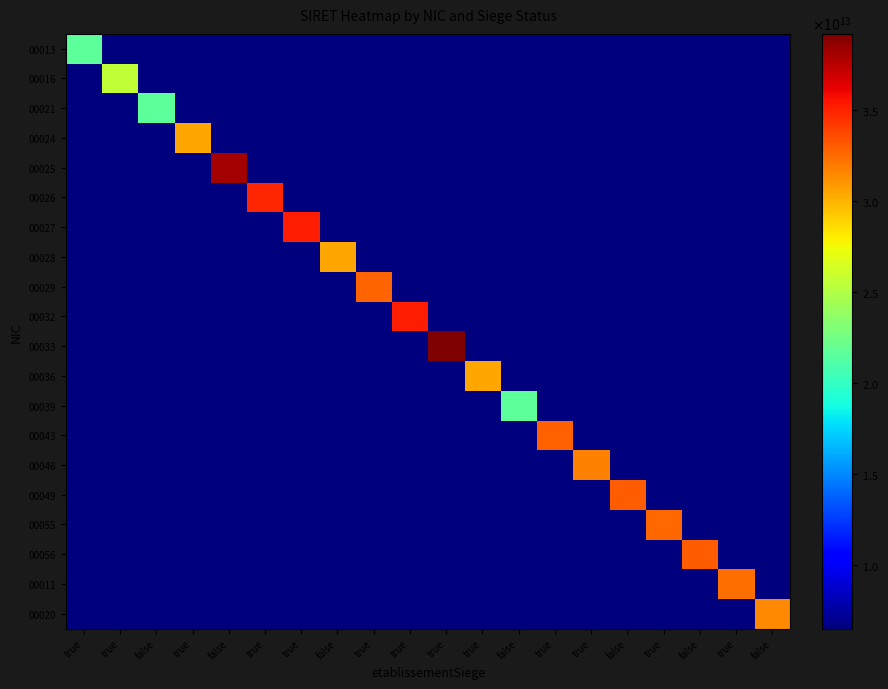

Reading right to left, what are all the values shown in this chart?

00013: false=6489071940003.9	true=6489071940003.9	false=6489071940003.9	true=6489071940003.9	false=6489071940003.9	true=6489071940003.9	true=6489071940003.9	false=6489071940003.9	true=6489071940003.9	true=6489071940003.9	true=6489071940003.9	true=6489071940003.9	false=6489071940003.9	true=6489071940003.9	true=6489071940003.9	false=6489071940003.9	true=6489071940003.9	false=6489071940003.9	true=6489071940003.9	true=21630239800013.0
00016: false=6489071940003.9	true=6489071940003.9	false=6489071940003.9	true=6489071940003.9	false=6489071940003.9	true=6489071940003.9	true=6489071940003.9	false=6489071940003.9	true=6489071940003.9	true=6489071940003.9	true=6489071940003.9	true=6489071940003.9	false=6489071940003.9	true=6489071940003.9	true=6489071940003.9	false=6489071940003.9	true=6489071940003.9	false=6489071940003.9	true=25630174800016.0	true=6489071940003.9
00021: false=6489071940003.9	true=6489071940003.9	false=6489071940003.9	true=6489071940003.9	false=6489071940003.9	true=6489071940003.9	true=6489071940003.9	false=6489071940003.9	true=6489071940003.9	true=6489071940003.9	true=6489071940003.9	true=6489071940003.9	false=6489071940003.9	true=6489071940003.9	true=6489071940003.9	false=6489071940003.9	true=6489071940003.9	false=21630239800021.0	true=6489071940003.9	true=6489071940003.9
00024: false=6489071940003.9	true=6489071940003.9	false=6489071940003.9	true=6489071940003.9	false=6489071940003.9	true=6489071940003.9	true=6489071940003.9	false=6489071940003.9	true=6489071940003.9	true=6489071940003.9	true=6489071940003.9	true=6489071940003.9	false=6489071940003.9	true=6489071940003.9	true=6489071940003.9	false=6489071940003.9	true=30481232400024.0	false=6489071940003.9	true=6489071940003.9	true=6489071940003.9
00025: false=6489071940003.9	true=6489071940003.9	false=6489071940003.9	true=6489071940003.9	false=6489071940003.9	true=6489071940003.9	true=6489071940003.9	false=6489071940003.9	true=6489071940003.9	true=6489071940003.9	true=6489071940003.9	true=6489071940003.9	false=6489071940003.9	true=6489071940003.9	true=6489071940003.9	false=38117723700025.0	true=6489071940003.9	false=6489071940003.9	true=6489071940003.9	true=6489071940003.9
00026: false=6489071940003.9	true=6489071940003.9	false=6489071940003.9	true=6489071940003.9	false=6489071940003.9	true=6489071940003.9	true=6489071940003.9	false=6489071940003.9	true=6489071940003.9	true=6489071940003.9	true=6489071940003.9	true=6489071940003.9	false=6489071940003.9	true=6489071940003.9	true=34895265600026.0	false=6489071940003.9	true=6489071940003.9	false=6489071940003.9	true=6489071940003.9	true=6489071940003.9
00027: false=6489071940003.9	true=6489071940003.9	false=6489071940003.9	true=6489071940003.9	false=6489071940003.9	true=6489071940003.9	true=6489071940003.9	false=6489071940003.9	true=6489071940003.9	true=6489071940003.9	true=6489071940003.9	true=6489071940003.9	false=6489071940003.9	true=35128036700027.0	true=6489071940003.9	false=6489071940003.9	true=6489071940003.9	false=6489071940003.9	true=6489071940003.9	true=6489071940003.9
00028: false=6489071940003.9	true=6489071940003.9	false=6489071940003.9	true=6489071940003.9	false=6489071940003.9	true=6489071940003.9	true=6489071940003.9	false=6489071940003.9	true=6489071940003.9	true=6489071940003.9	true=6489071940003.9	true=6489071940003.9	false=30417288500028.0	true=6489071940003.9	true=6489071940003.9	false=6489071940003.9	true=6489071940003.9	false=6489071940003.9	true=6489071940003.9	true=6489071940003.9
00029: false=6489071940003.9	true=6489071940003.9	false=6489071940003.9	true=6489071940003.9	false=6489071940003.9	true=6489071940003.9	true=6489071940003.9	false=6489071940003.9	true=6489071940003.9	true=6489071940003.9	true=6489071940003.9	true=32769046700029.0	false=6489071940003.9	true=6489071940003.9	true=6489071940003.9	false=6489071940003.9	true=6489071940003.9	false=6489071940003.9	true=6489071940003.9	true=6489071940003.9
00032: false=6489071940003.9	true=6489071940003.9	false=6489071940003.9	true=6489071940003.9	false=6489071940003.9	true=6489071940003.9	true=6489071940003.9	false=6489071940003.9	true=6489071940003.9	true=6489071940003.9	true=35202667800032.0	true=6489071940003.9	false=6489071940003.9	true=6489071940003.9	true=6489071940003.9	false=6489071940003.9	true=6489071940003.9	false=6489071940003.9	true=6489071940003.9	true=6489071940003.9
00033: false=6489071940003.9	true=6489071940003.9	false=6489071940003.9	true=6489071940003.9	false=6489071940003.9	true=6489071940003.9	true=6489071940003.9	false=6489071940003.9	true=6489071940003.9	true=39183355500033.0	true=6489071940003.9	true=6489071940003.9	false=6489071940003.9	true=6489071940003.9	true=6489071940003.9	false=6489071940003.9	true=6489071940003.9	false=6489071940003.9	true=6489071940003.9	true=6489071940003.9
00036: false=6489071940003.9	true=6489071940003.9	false=6489071940003.9	true=6489071940003.9	false=6489071940003.9	true=6489071940003.9	true=6489071940003.9	false=6489071940003.9	true=30417288500036.0	true=6489071940003.9	true=6489071940003.9	true=6489071940003.9	false=6489071940003.9	true=6489071940003.9	true=6489071940003.9	false=6489071940003.9	true=6489071940003.9	false=6489071940003.9	true=6489071940003.9	true=6489071940003.9
00039: false=6489071940003.9	true=6489071940003.9	false=6489071940003.9	true=6489071940003.9	false=6489071940003.9	true=6489071940003.9	true=6489071940003.9	false=21630239800039.0	true=6489071940003.9	true=6489071940003.9	true=6489071940003.9	true=6489071940003.9	false=6489071940003.9	true=6489071940003.9	true=6489071940003.9	false=6489071940003.9	true=6489071940003.9	false=6489071940003.9	true=6489071940003.9	true=6489071940003.9
00043: false=6489071940003.9	true=6489071940003.9	false=6489071940003.9	true=6489071940003.9	false=6489071940003.9	true=6489071940003.9	true=32925163100043.0	false=6489071940003.9	true=6489071940003.9	true=6489071940003.9	true=6489071940003.9	true=6489071940003.9	false=6489071940003.9	true=6489071940003.9	true=6489071940003.9	false=6489071940003.9	true=6489071940003.9	false=6489071940003.9	true=6489071940003.9	true=6489071940003.9
00046: false=6489071940003.9	true=6489071940003.9	false=6489071940003.9	true=6489071940003.9	false=6489071940003.9	true=31761855100046.0	true=6489071940003.9	false=6489071940003.9	true=6489071940003.9	true=6489071940003.9	true=6489071940003.9	true=6489071940003.9	false=6489071940003.9	true=6489071940003.9	true=6489071940003.9	false=6489071940003.9	true=6489071940003.9	false=6489071940003.9	true=6489071940003.9	true=6489071940003.9
00049: false=6489071940003.9	true=6489071940003.9	false=6489071940003.9	true=6489071940003.9	false=33018543000049.0	true=6489071940003.9	true=6489071940003.9	false=6489071940003.9	true=6489071940003.9	true=6489071940003.9	true=6489071940003.9	true=6489071940003.9	false=6489071940003.9	true=6489071940003.9	true=6489071940003.9	false=6489071940003.9	true=6489071940003.9	false=6489071940003.9	true=6489071940003.9	true=6489071940003.9
00055: false=6489071940003.9	true=6489071940003.9	false=6489071940003.9	true=32592627700055.0	false=6489071940003.9	true=6489071940003.9	true=6489071940003.9	false=6489071940003.9	true=6489071940003.9	true=6489071940003.9	true=6489071940003.9	true=6489071940003.9	false=6489071940003.9	true=6489071940003.9	true=6489071940003.9	false=6489071940003.9	true=6489071940003.9	false=6489071940003.9	true=6489071940003.9	true=6489071940003.9
00056: false=6489071940003.9	true=6489071940003.9	false=33018543000056.0	true=6489071940003.9	false=6489071940003.9	true=6489071940003.9	true=6489071940003.9	false=6489071940003.9	true=6489071940003.9	true=6489071940003.9	true=6489071940003.9	true=6489071940003.9	false=6489071940003.9	true=6489071940003.9	true=6489071940003.9	false=6489071940003.9	true=6489071940003.9	false=6489071940003.9	true=6489071940003.9	true=6489071940003.9
00011: false=6489071940003.9	true=32380842800011.0	false=6489071940003.9	true=6489071940003.9	false=6489071940003.9	true=6489071940003.9	true=6489071940003.9	false=6489071940003.9	true=6489071940003.9	true=6489071940003.9	true=6489071940003.9	true=6489071940003.9	false=6489071940003.9	true=6489071940003.9	true=6489071940003.9	false=6489071940003.9	true=6489071940003.9	false=6489071940003.9	true=6489071940003.9	true=6489071940003.9
00020: false=31442702200020.0	true=6489071940003.9	false=6489071940003.9	true=6489071940003.9	false=6489071940003.9	true=6489071940003.9	true=6489071940003.9	false=6489071940003.9	true=6489071940003.9	true=6489071940003.9	true=6489071940003.9	true=6489071940003.9	false=6489071940003.9	true=6489071940003.9	true=6489071940003.9	false=6489071940003.9	true=6489071940003.9	false=6489071940003.9	true=6489071940003.9	true=6489071940003.9